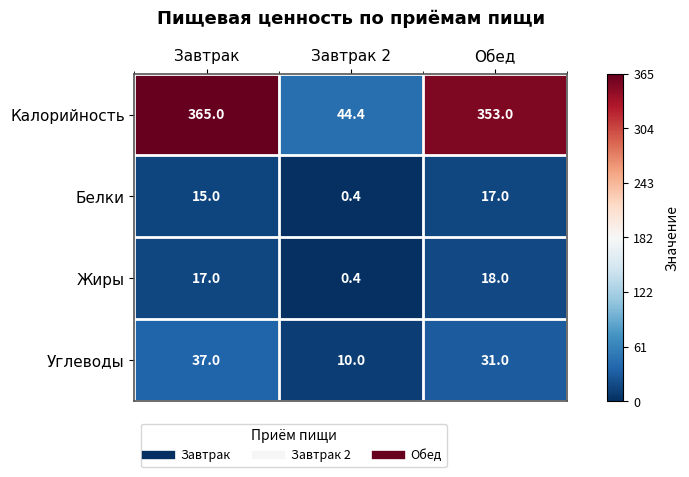

At Завтрак, list the series in order from smallest to largest.

Белки, Жиры, Углеводы, Калорийность